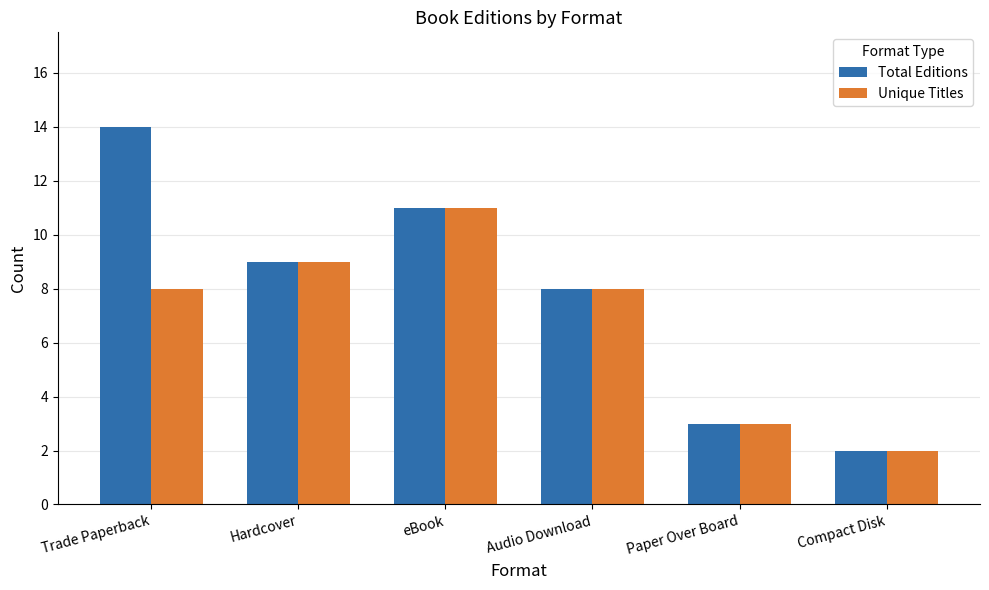

Which series has the largest range (max minus min)?

Total Editions